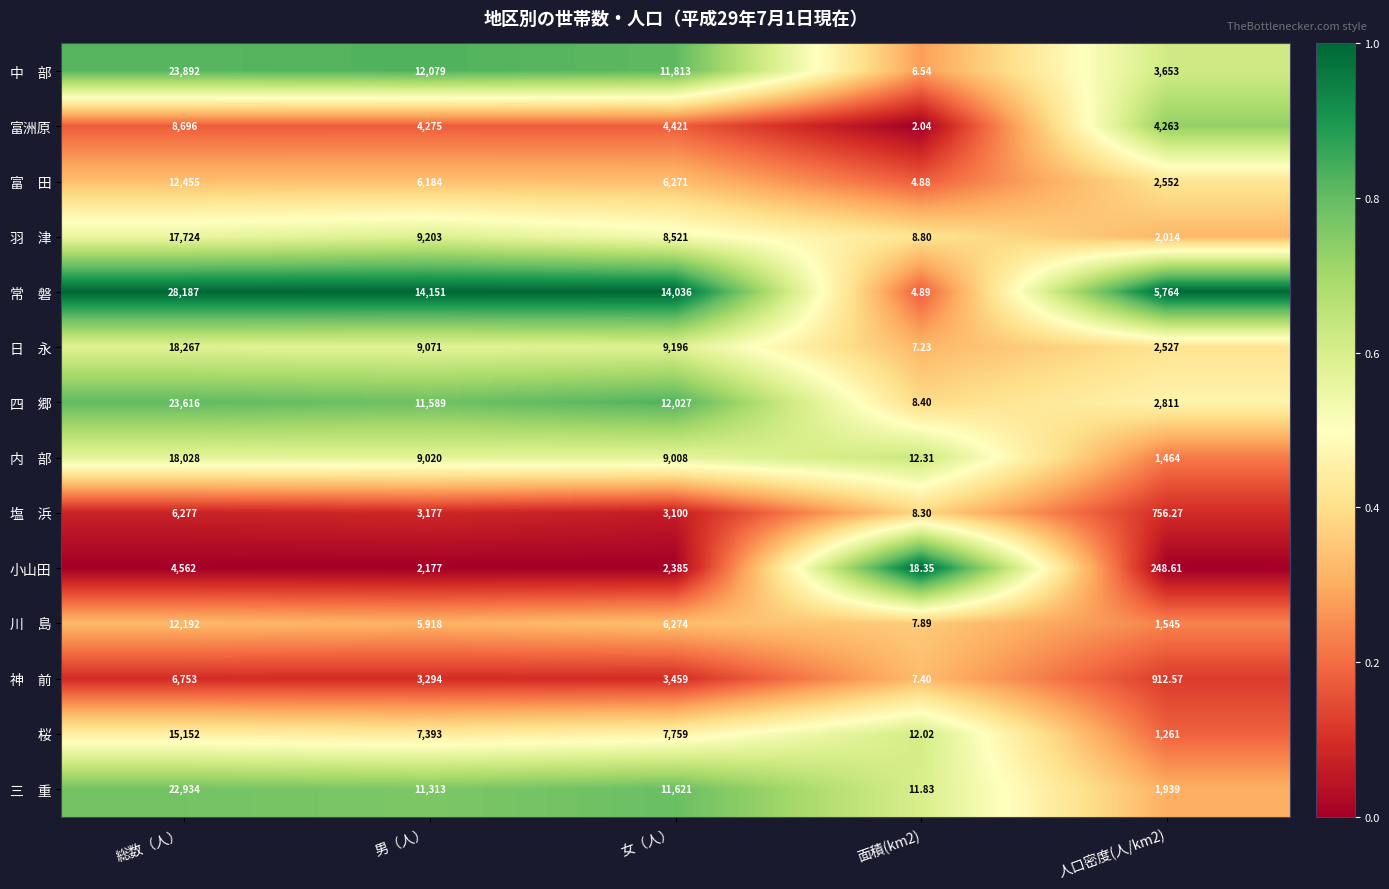

Which label corresponds to the largest value in the chart?

総数（人）